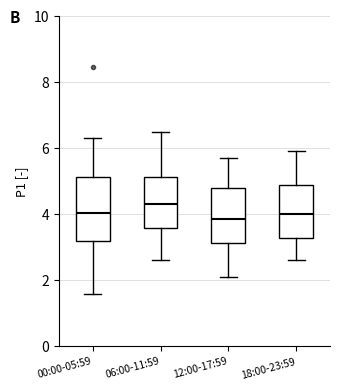

Reading left to right, transcribe this box plot: for each box, give where its median line is, the range the box spans, and where its two whiskers end, as read against the y-axis. The values are not printed on the chart, so give them approximately, as read against the axis.

00:00-05:59: median 4.0, box 3.2 to 5.2, whiskers 1.6 to 6.4
06:00-11:59: median 4.4, box 3.6 to 5.2, whiskers 2.6 to 6.6
12:00-17:59: median 3.8, box 3.2 to 4.8, whiskers 2.2 to 5.8
18:00-23:59: median 4.0, box 3.2 to 4.8, whiskers 2.6 to 6.0